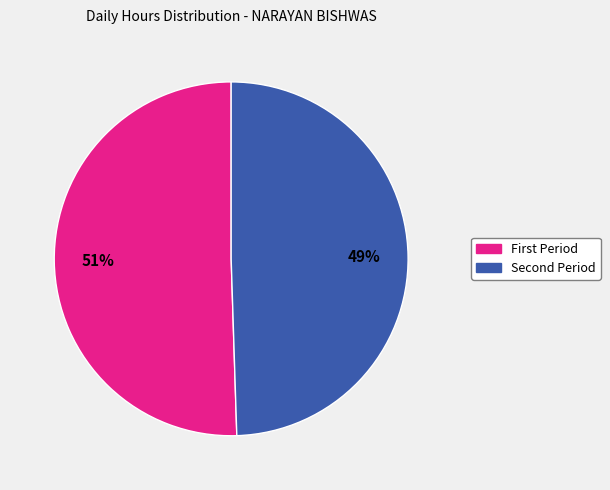

To the nearest percent, what is the average slice percentage?

50%